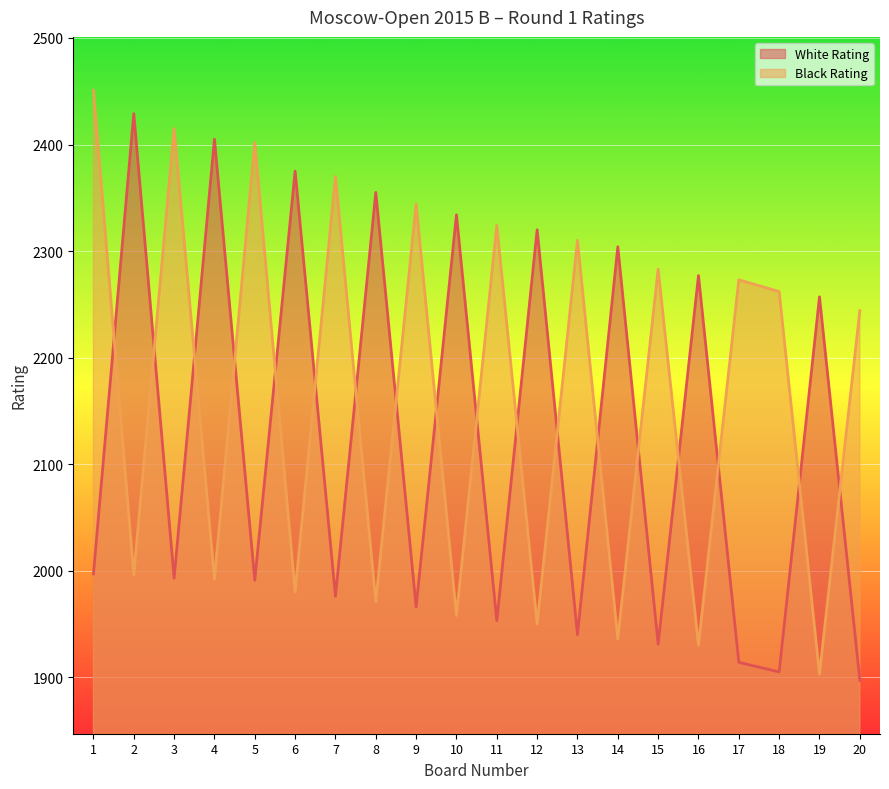

Which category has the lowest value across all series?

20